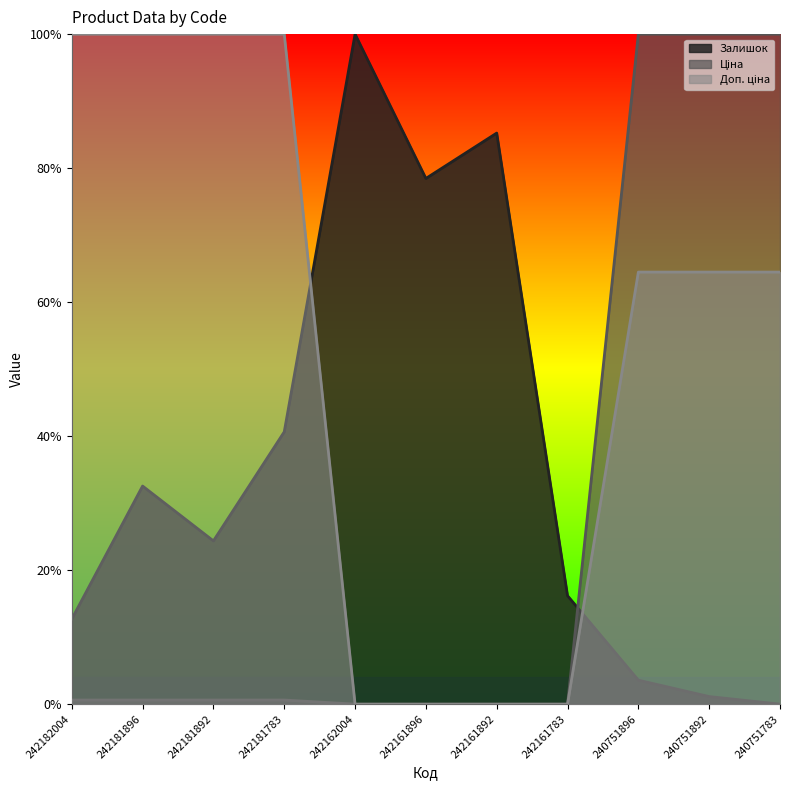

What is the total value across all series at 242161783?

0.2